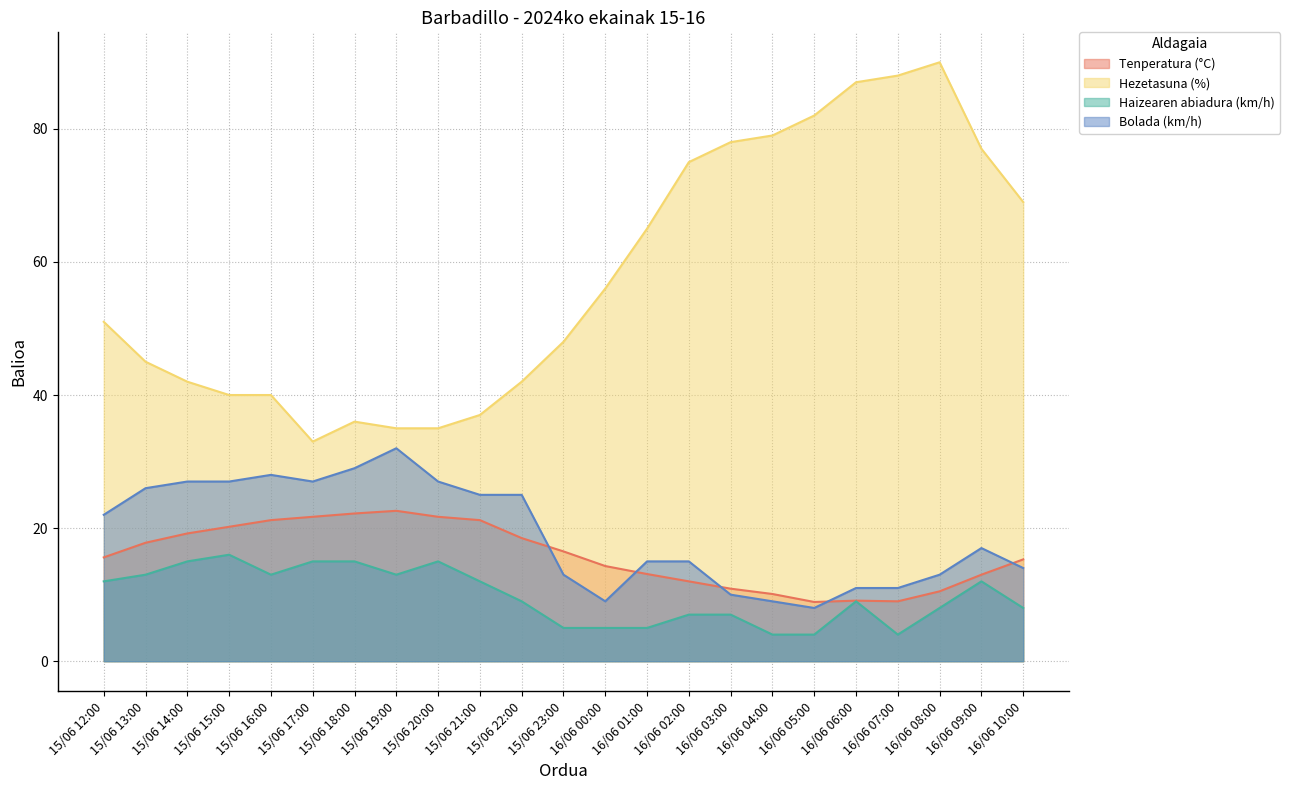

How many data points in Tenperatura (°C) are less than 15?

10